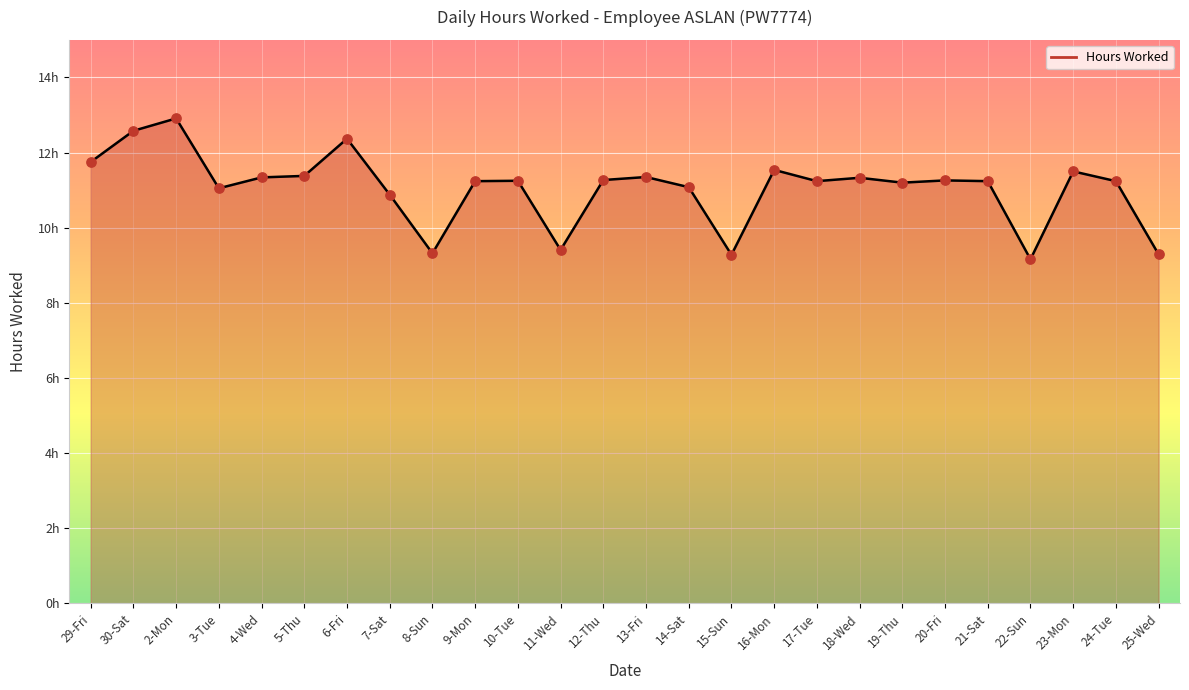

Which has a higher value, 13-Fri or 30-Sat?

30-Sat